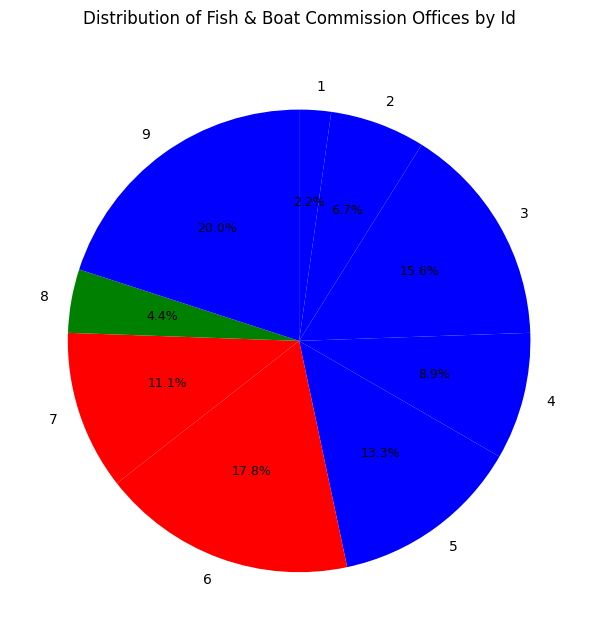

Which has a higher value, 4 or 2?

4